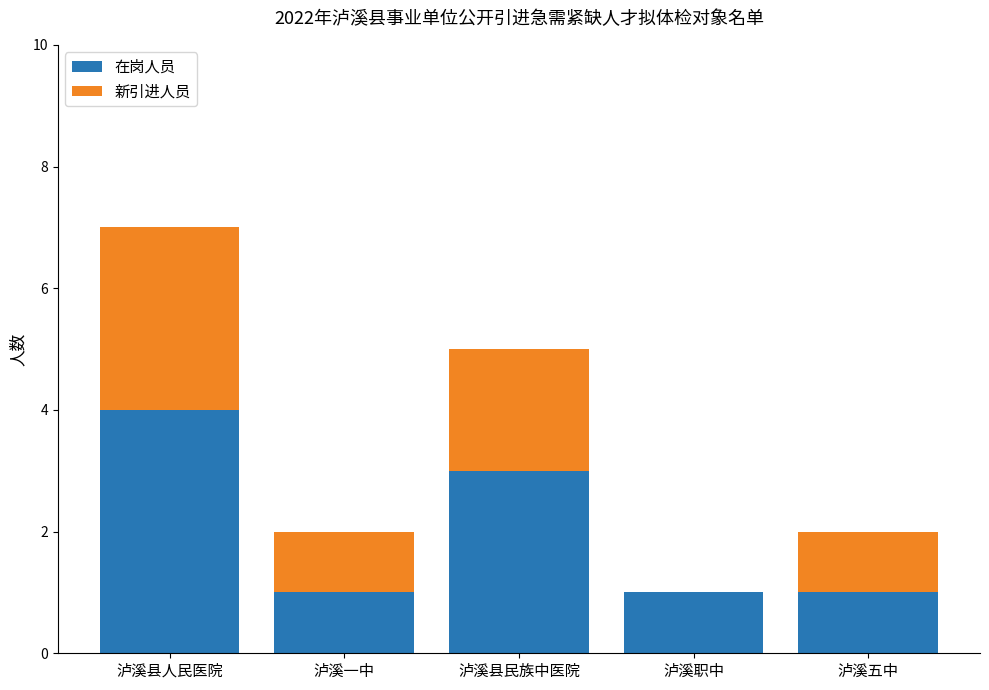

How many categories are shown in the chart?

5